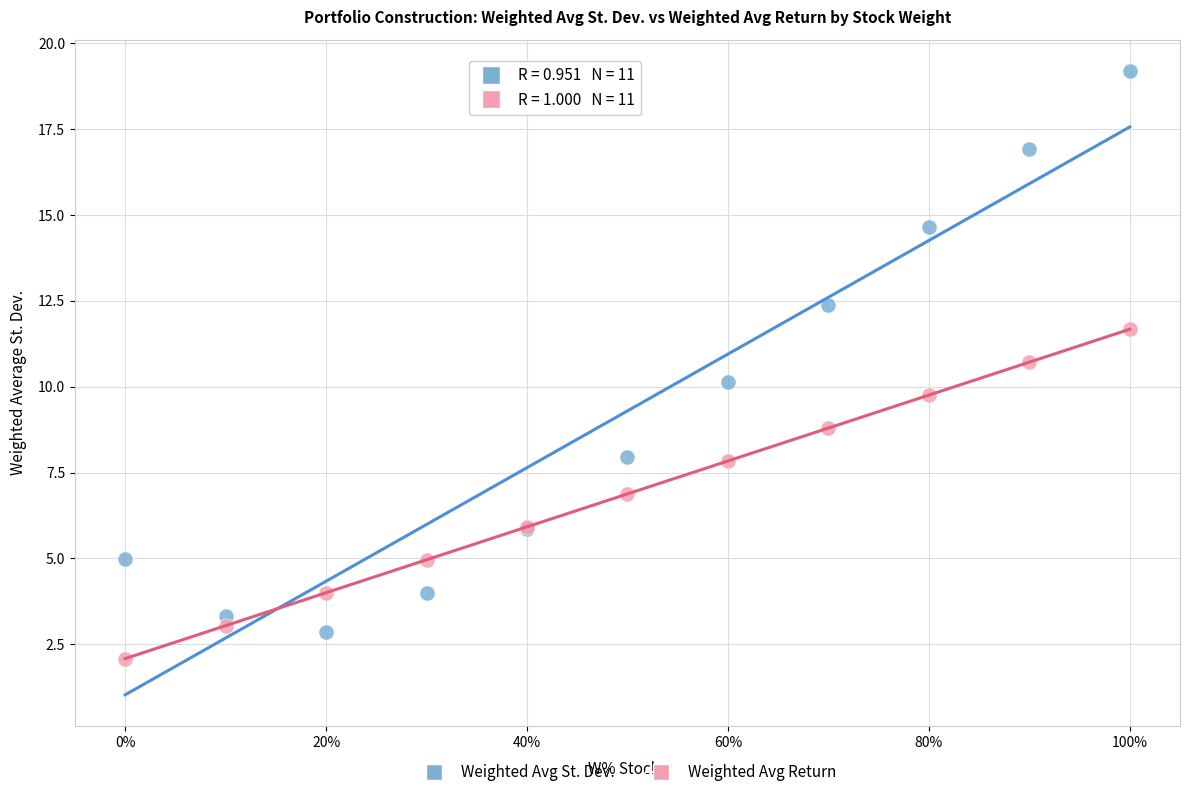

In the Weighted Avg St. Dev. series, what Y value is closest to 11?

10.2